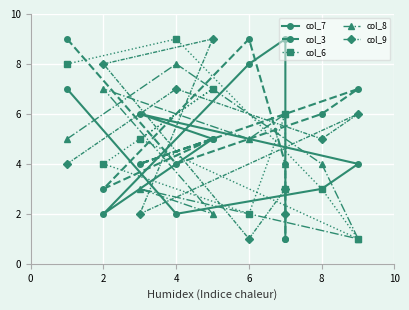

In col_7, how many points are higher than both neighbors (excluding endpoints)?

2